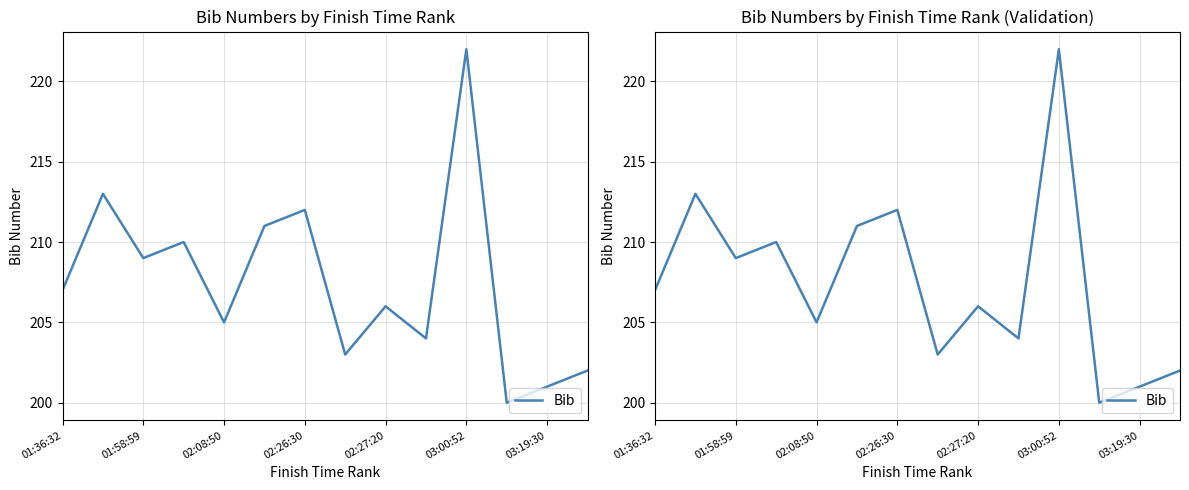

What is the ratio of the value at 03:00:52 to the value at 02:26:30?

1.0